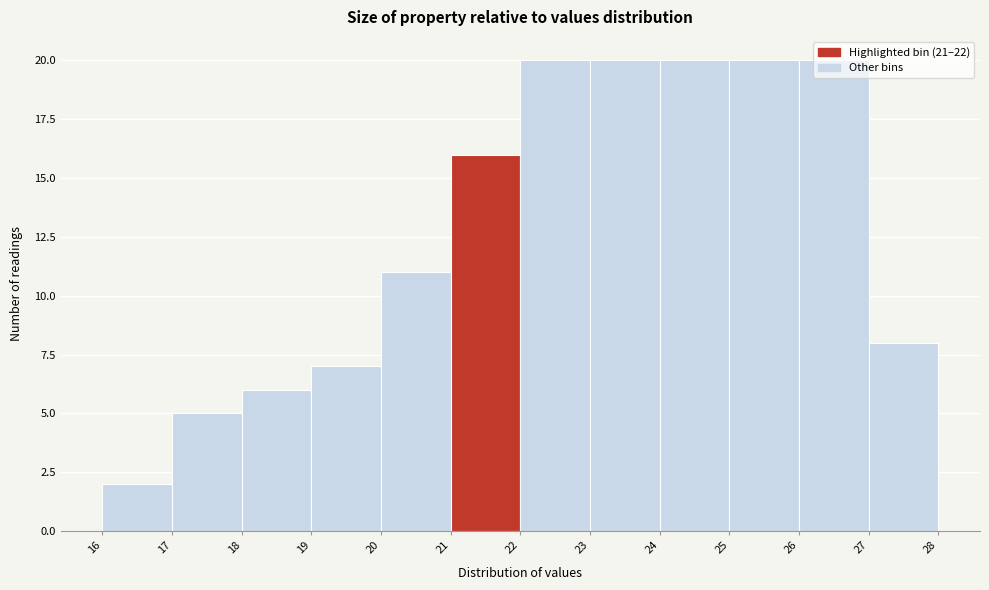

Reading left to right, transcribe this chart: for each bar, give the range it covers on the x-axis and its height. The values are not printed on the chart, so give them approximately, as read against the axis.

16 to 17: 2
17 to 18: 5
18 to 19: 6
19 to 20: 7
20 to 21: 11
21 to 22: 16
22 to 23: 20
23 to 24: 20
24 to 25: 20
25 to 26: 20
26 to 27: 20
27 to 28: 8